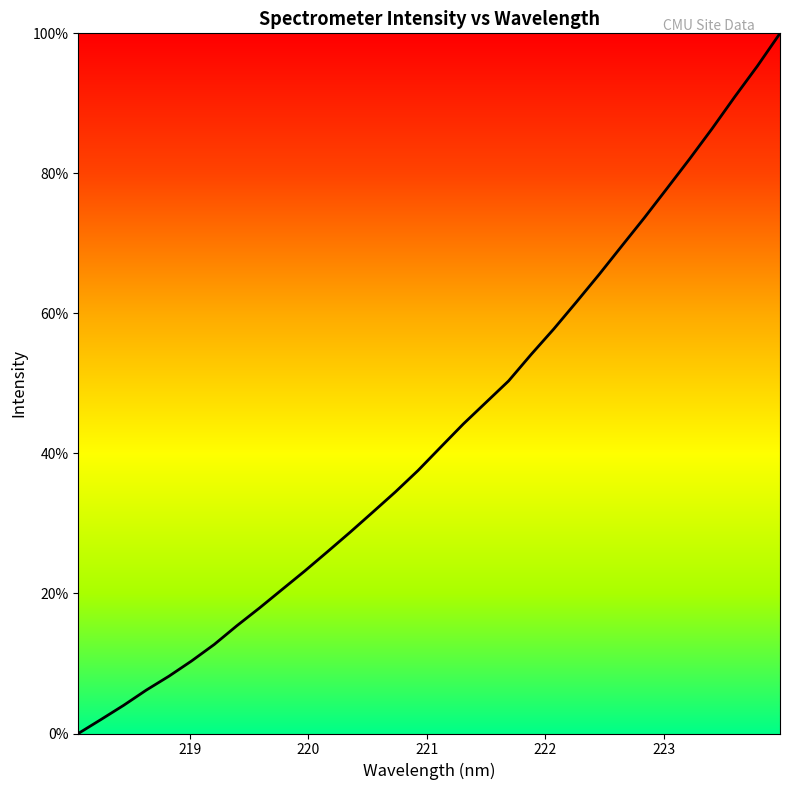

True or false: the data has more than 0 interior local peaks.

False